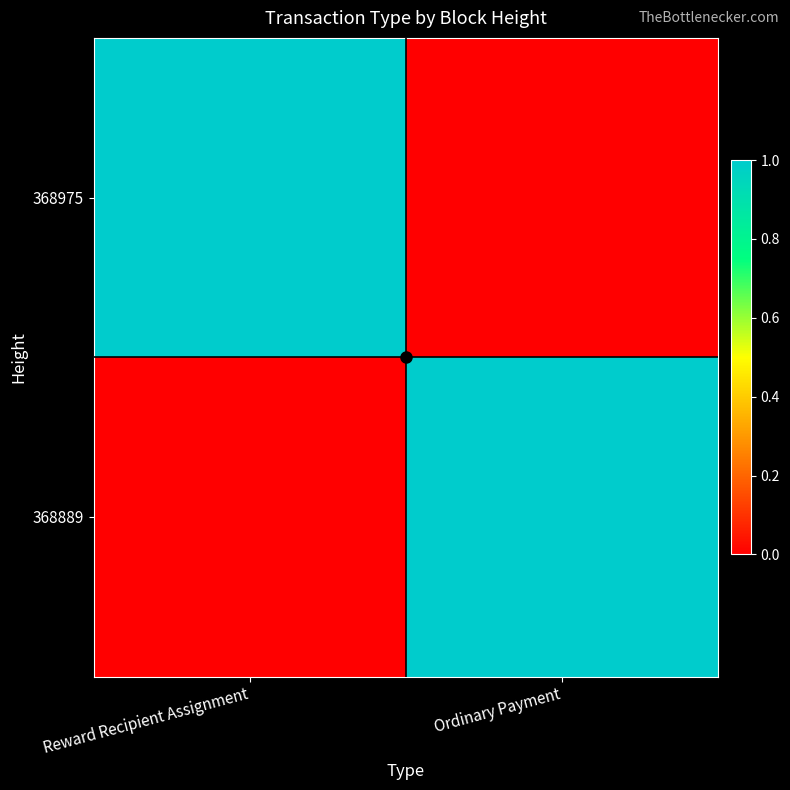

Reading right to left, extract all data points from this chart.

368975: Ordinary Payment=0	Reward Recipient Assignment=1
368889: Ordinary Payment=1	Reward Recipient Assignment=0